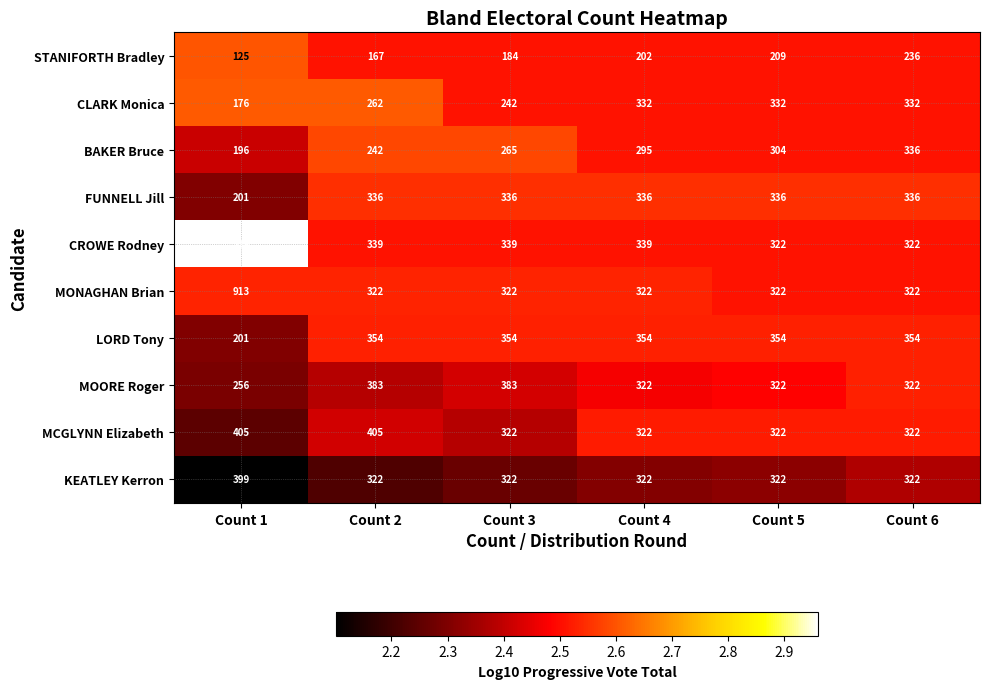

What is the difference between the maximum and minimum values in the LORD Tony series?

153